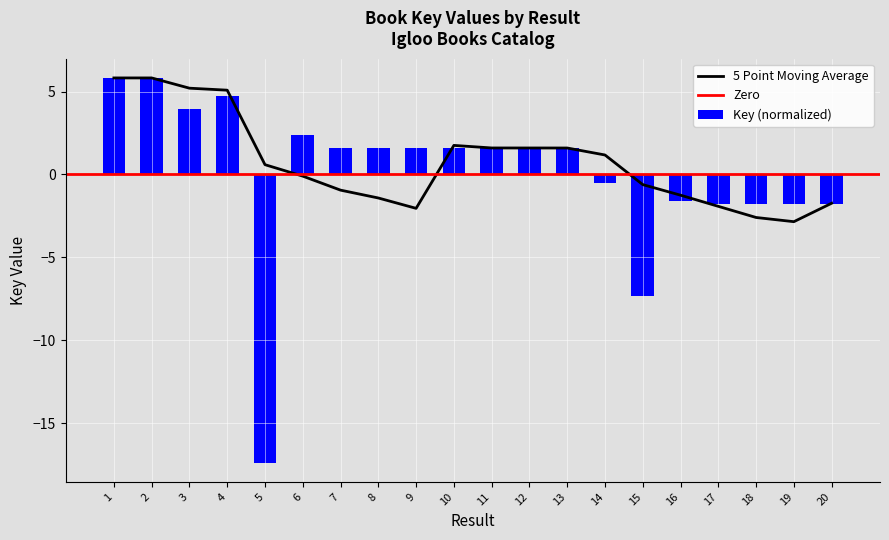

Count the number of categories in the chart.

20